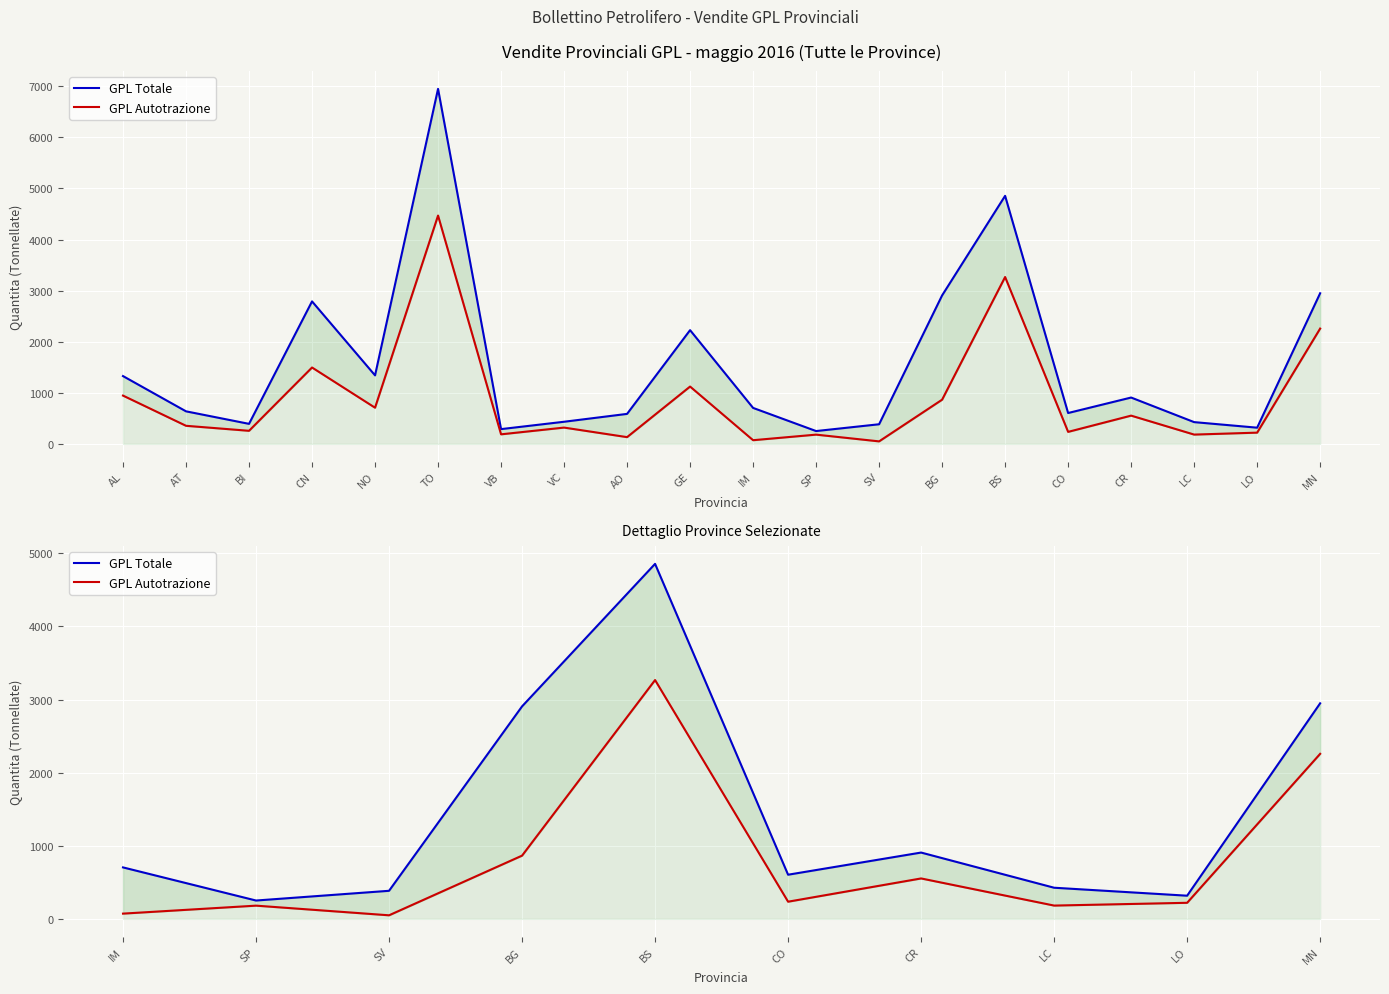

What is the value of the GPL Autotrazione point at the 8th from the left?

182